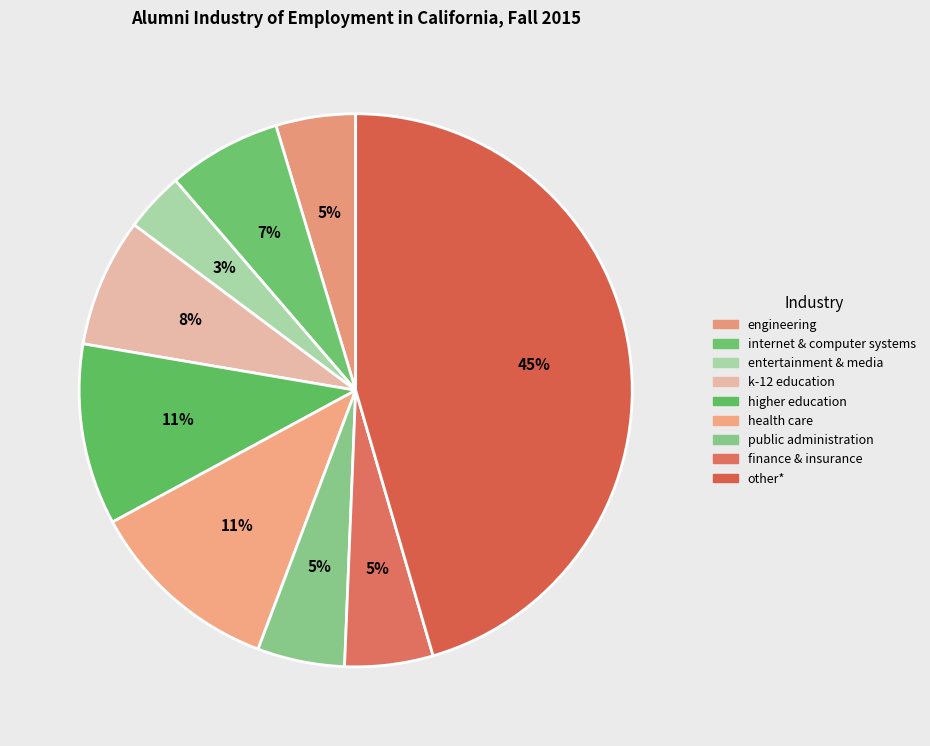

How many slices are in this pie chart?

9